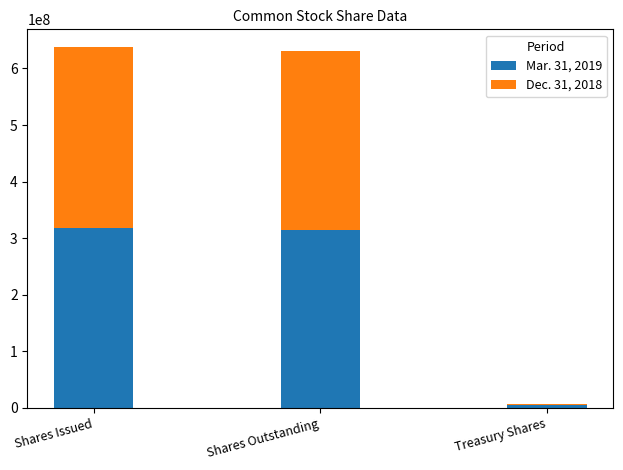

At which label is Mar. 31, 2019 closest to 161901800?

Shares Outstanding